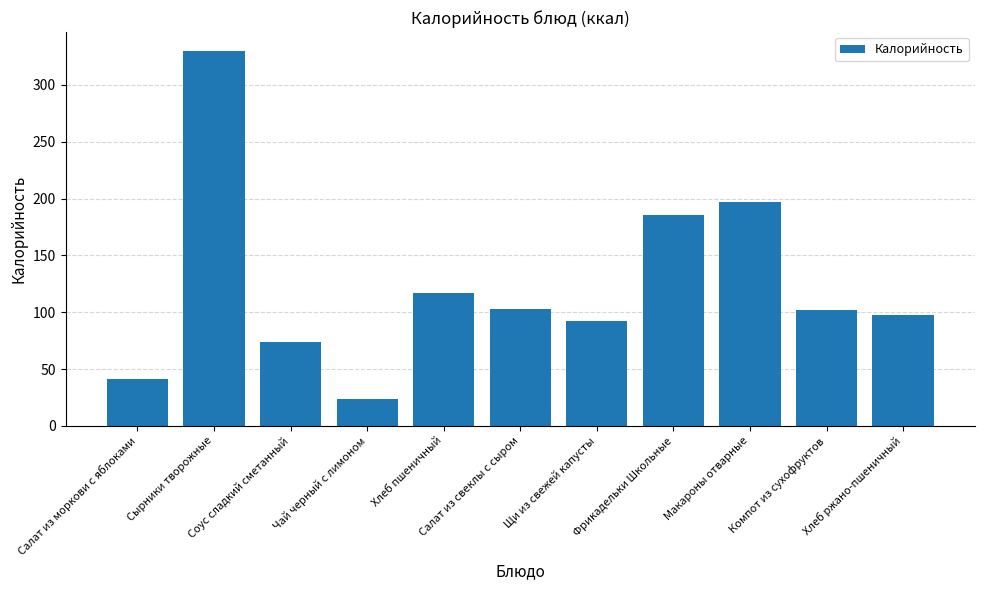

Are the bars grouped side by side (vs. stacked)?

No